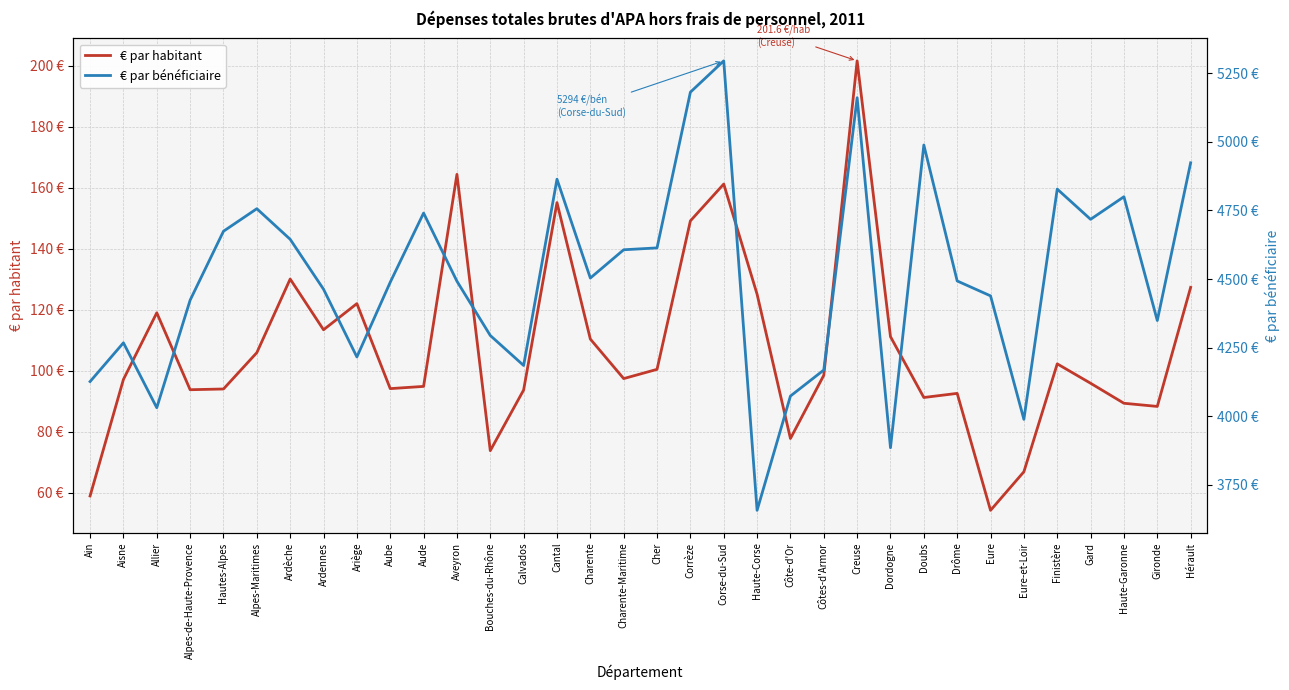

What is the maximum value shown in the chart?

5294.4